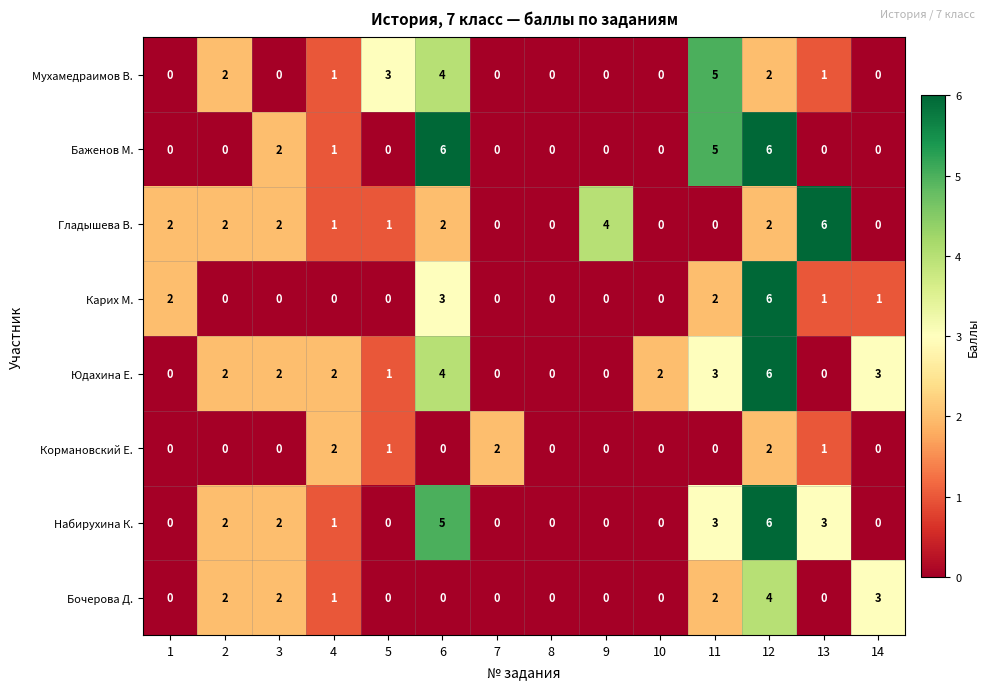

How many values in Бочерова Д. are above zero?

6